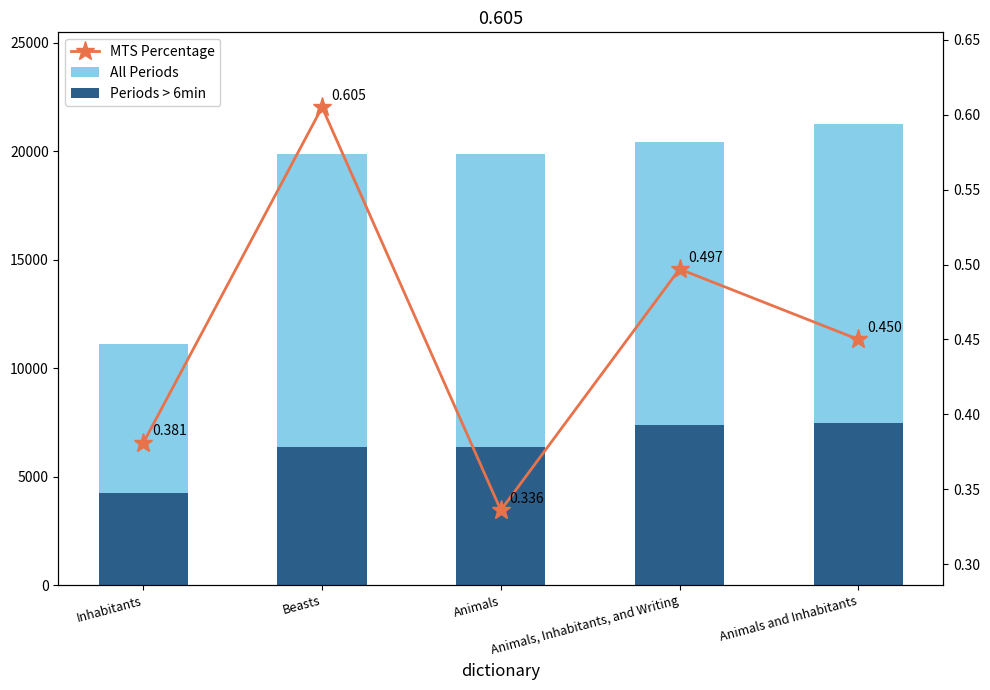

Where does the All Periods series first go above 19859?

Animals, Inhabitants, and Writing